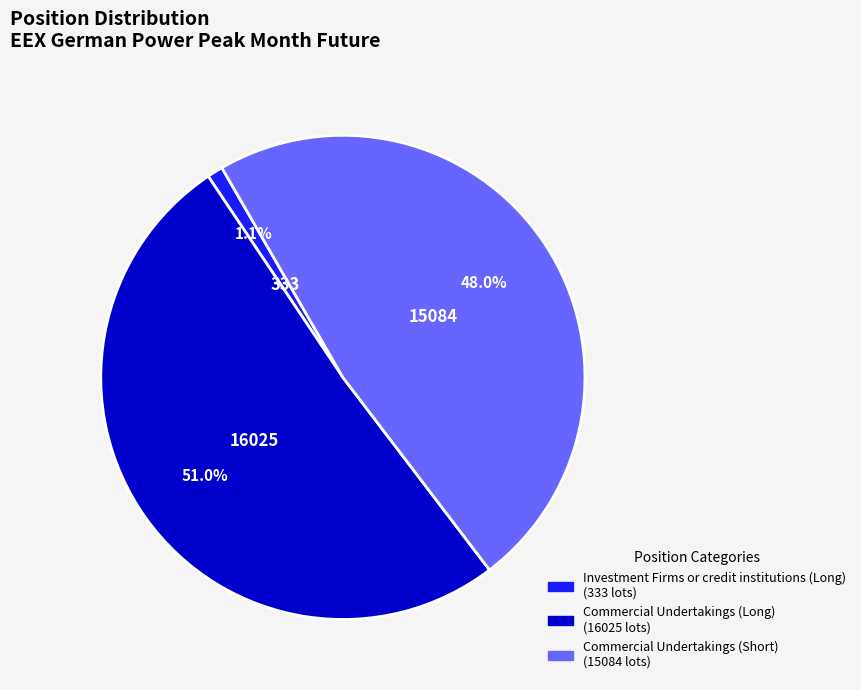

To the nearest percent, what is the average slice percentage?

33%